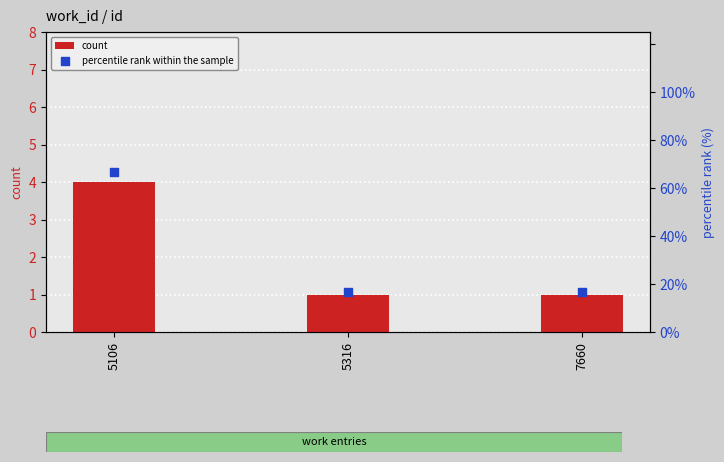

What is the total value across all series at 5106?

70.7